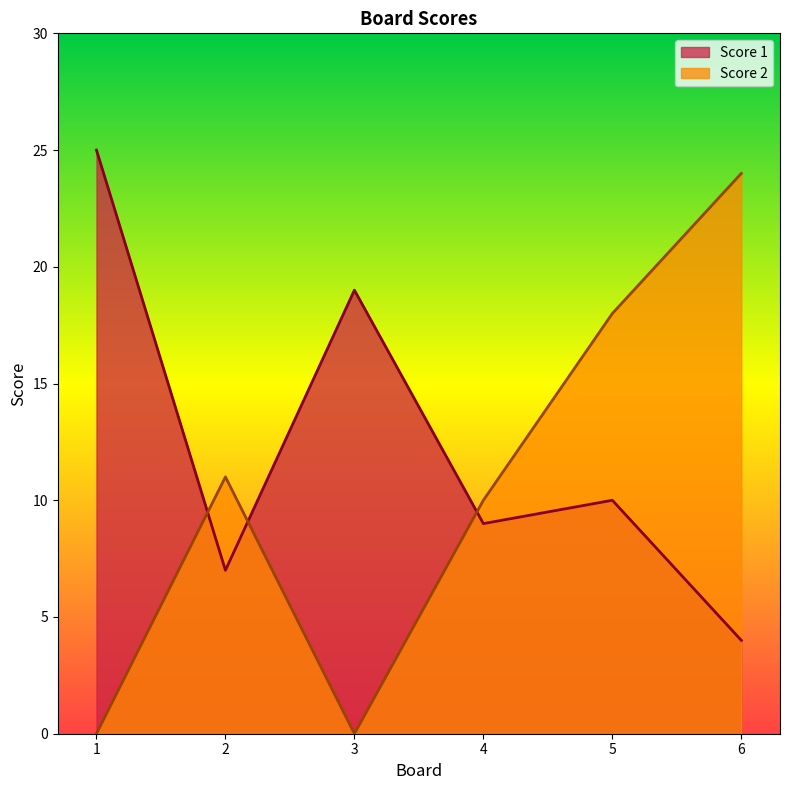

At which label does Score 2 reach its peak?

6